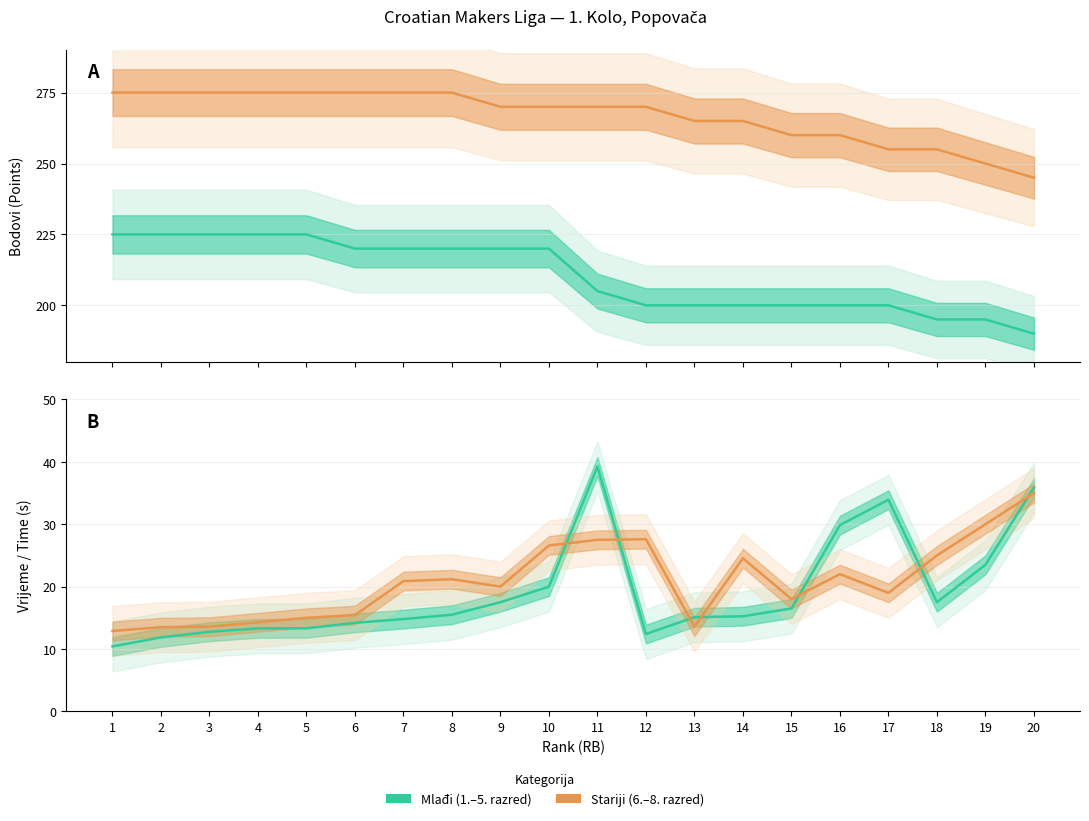

Rank the series by their maximum value, from highest to lowest.

Bodovi (Stariji), Bodovi (Mlađi), Vrijeme (Mlađi), Vrijeme (Stariji)